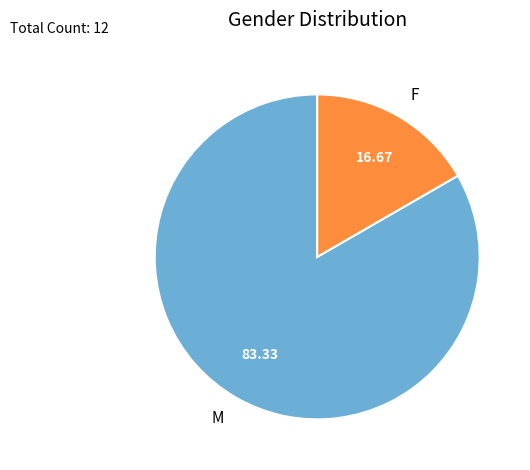

What is the ratio of the value at M to the value at F?

5.0